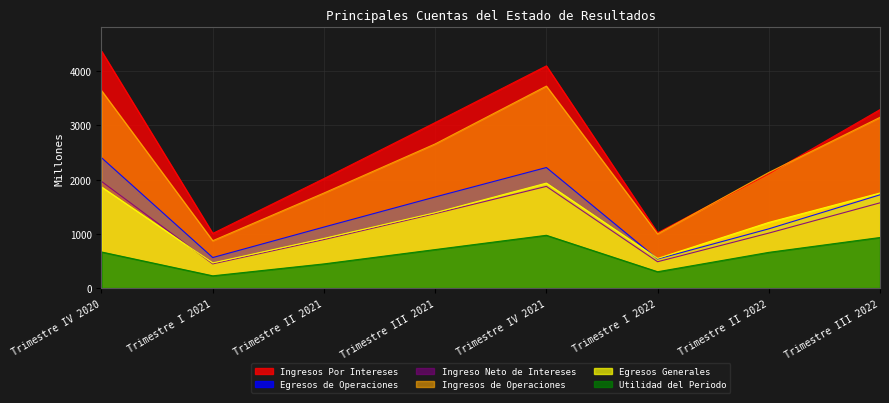

What is the value of the Ingresos de Operaciones point at the 4th from the left?

2657.4